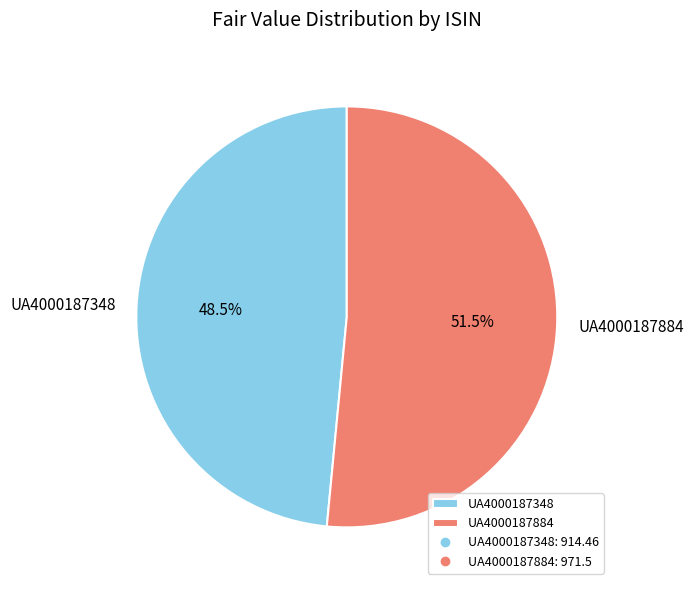

Which has a higher value, UA4000187884 or UA4000187348?

UA4000187884